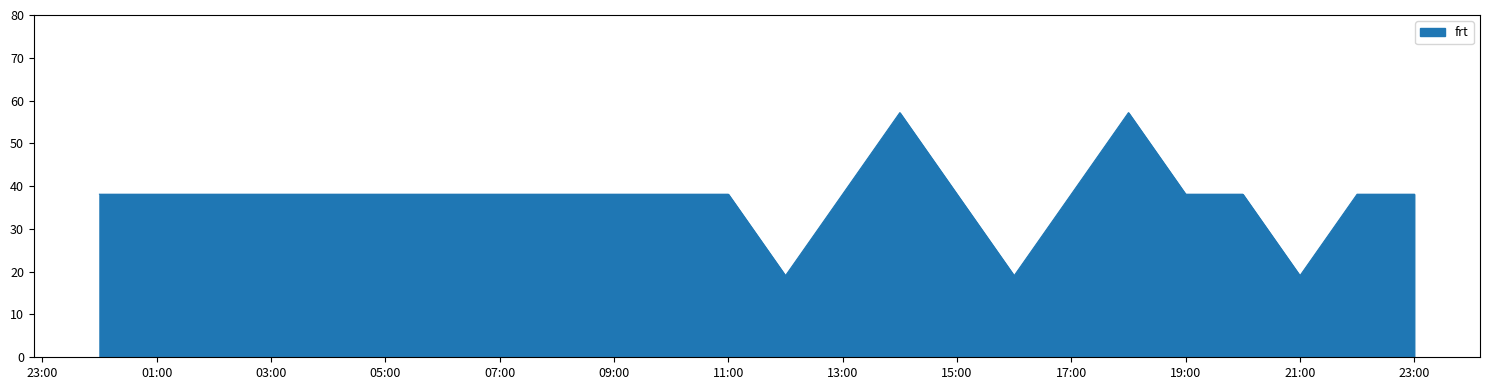

How many lines are shown in the chart?

1